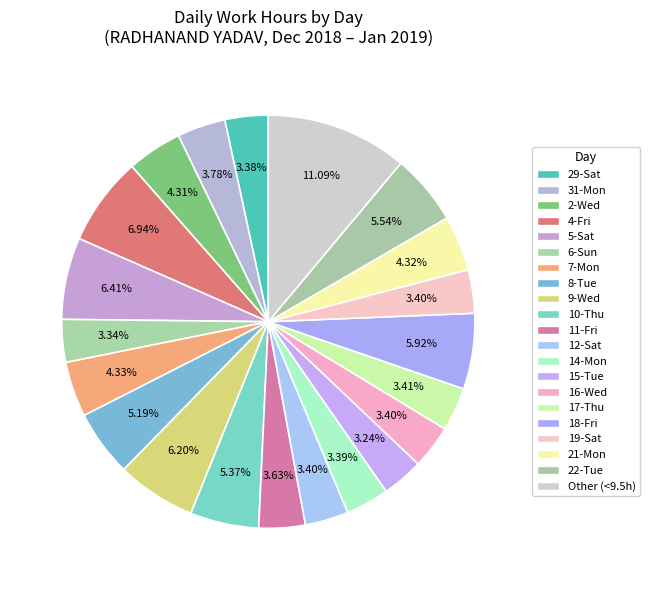

What percentage do 29-Sat and 15-Tue together represent?

6.6%